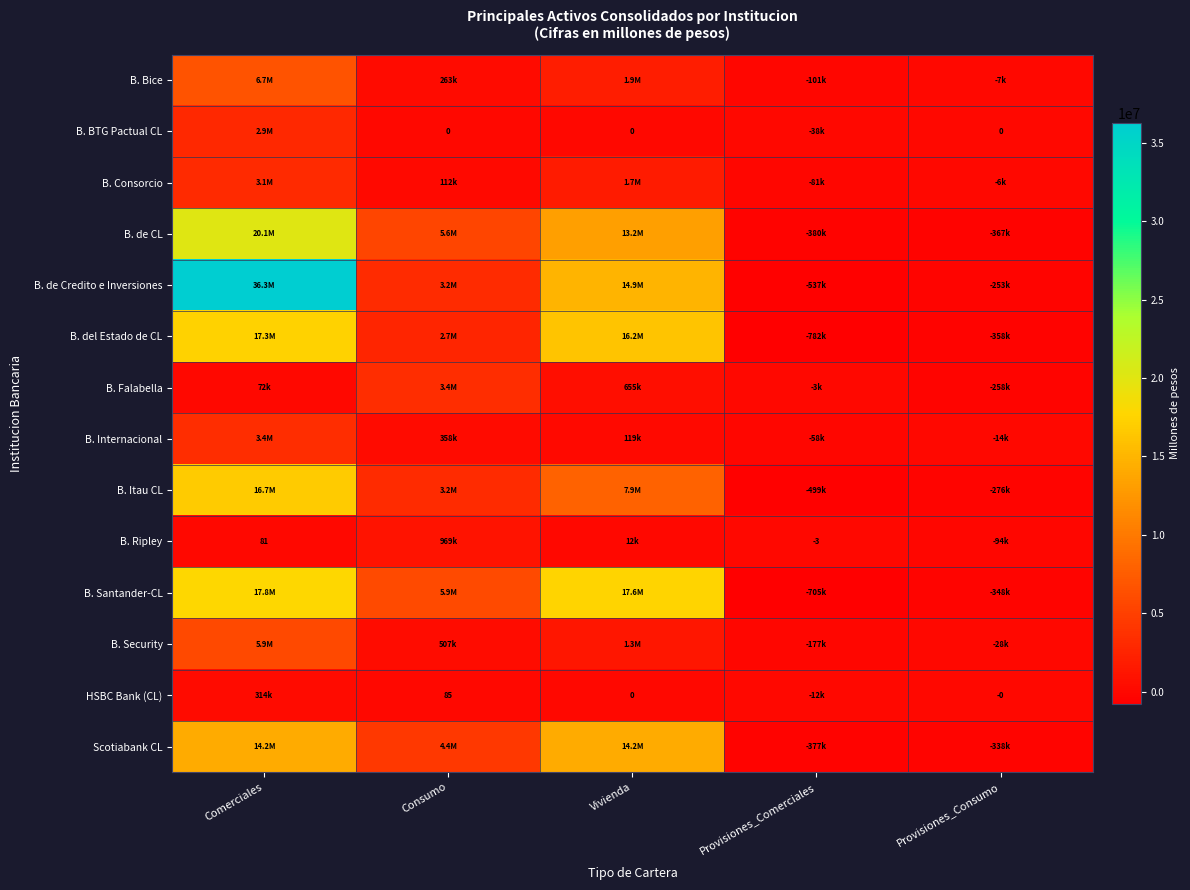

Where does the Scotiabank CL series first go above 4376755?

Comerciales